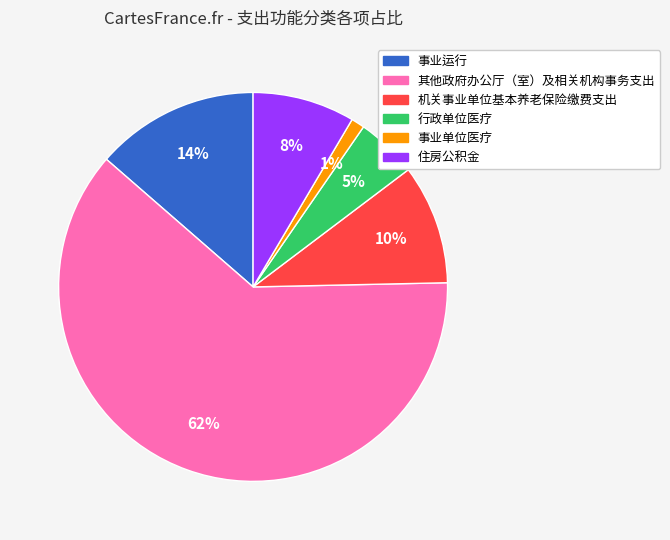

Between 事业运行 and 机关事业单位基本养老保险缴费支出, which is larger?

事业运行